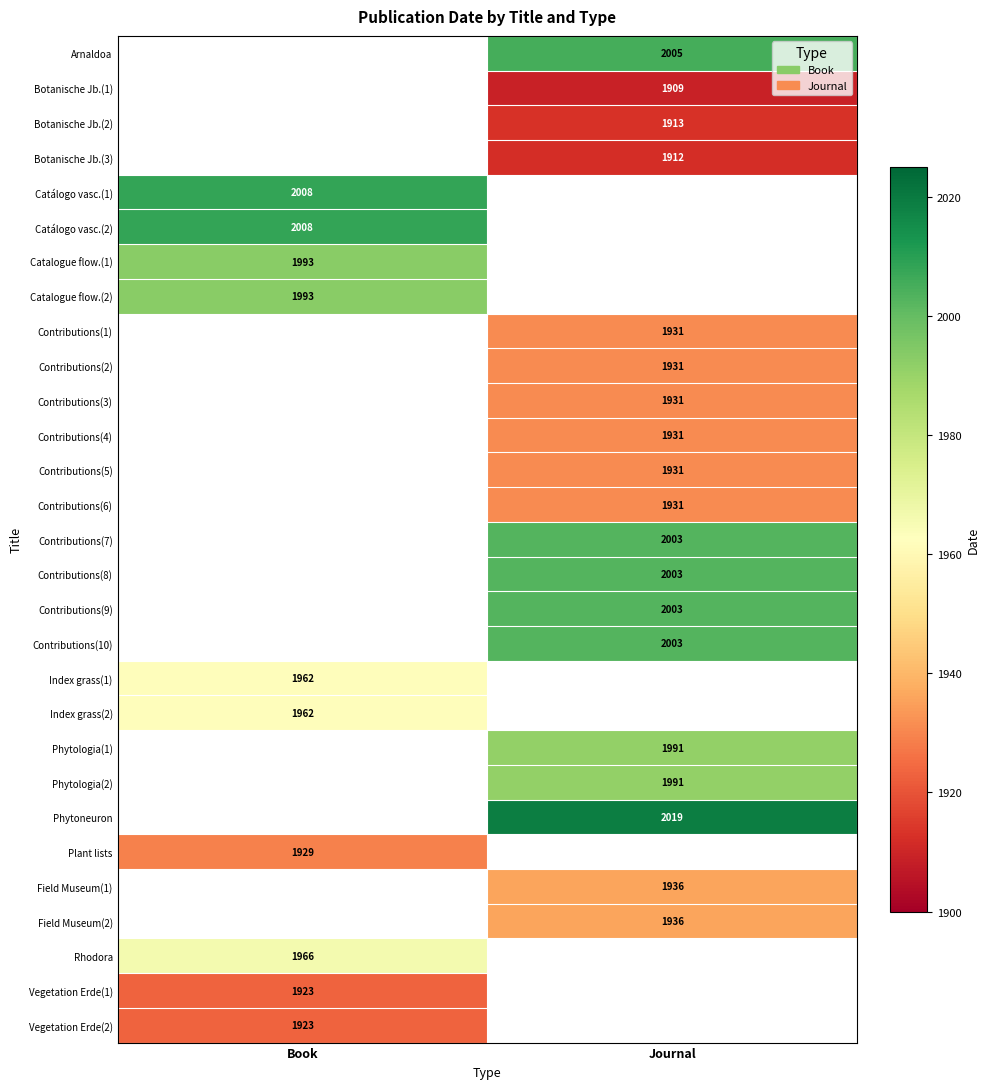

What is the minimum value shown in the chart?

1909.0